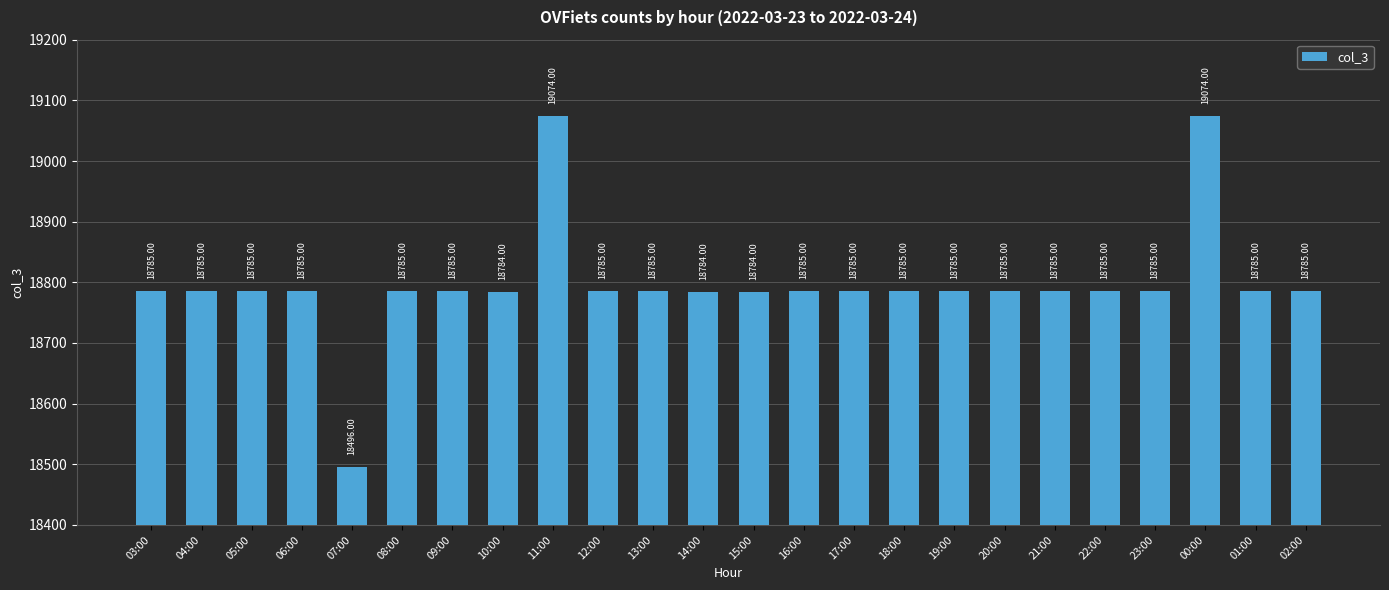

What is the value of the 9th bar from the left?

19074